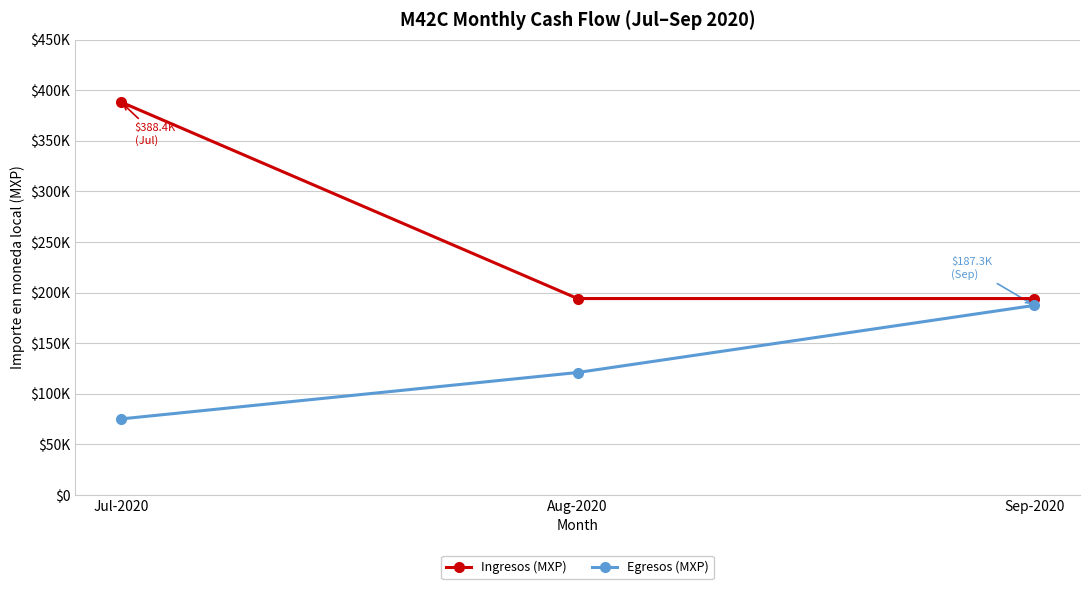

Reading left to right, list all the values displayed in this chart.

Ingresos (MXP): Jul-2020=388378.0	Aug-2020=194064.0	Sep-2020=194064.0
Egresos (MXP): Jul-2020=75055.8	Aug-2020=120954.6	Sep-2020=187307.1